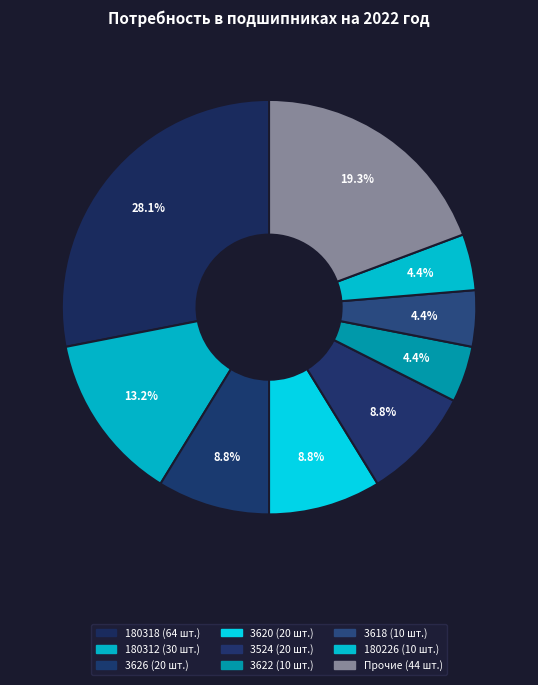

Which slice is the largest?

180318